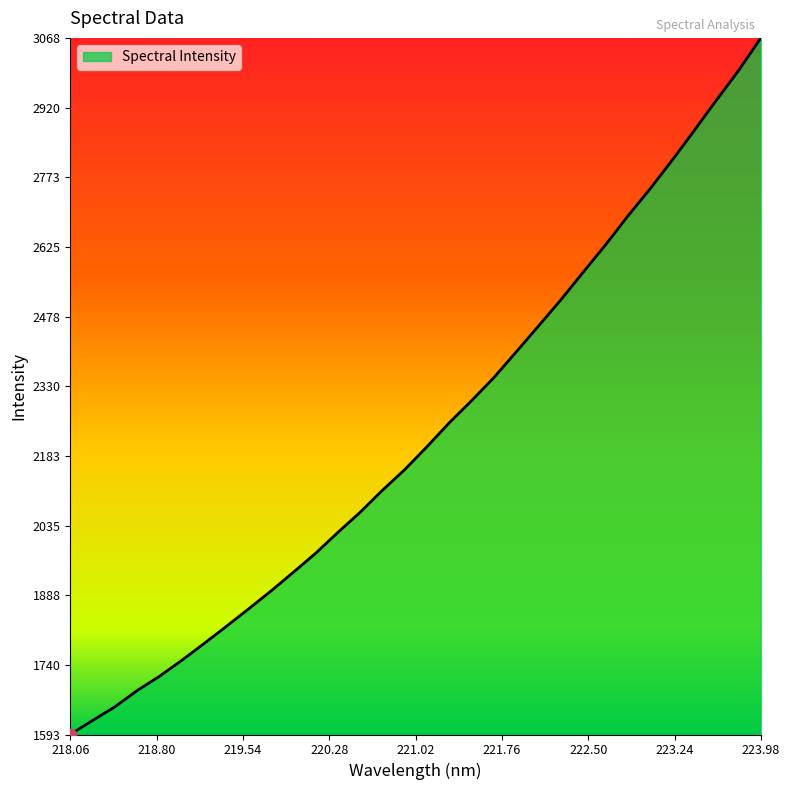

What is the difference between the maximum and minimum values?

1474.9